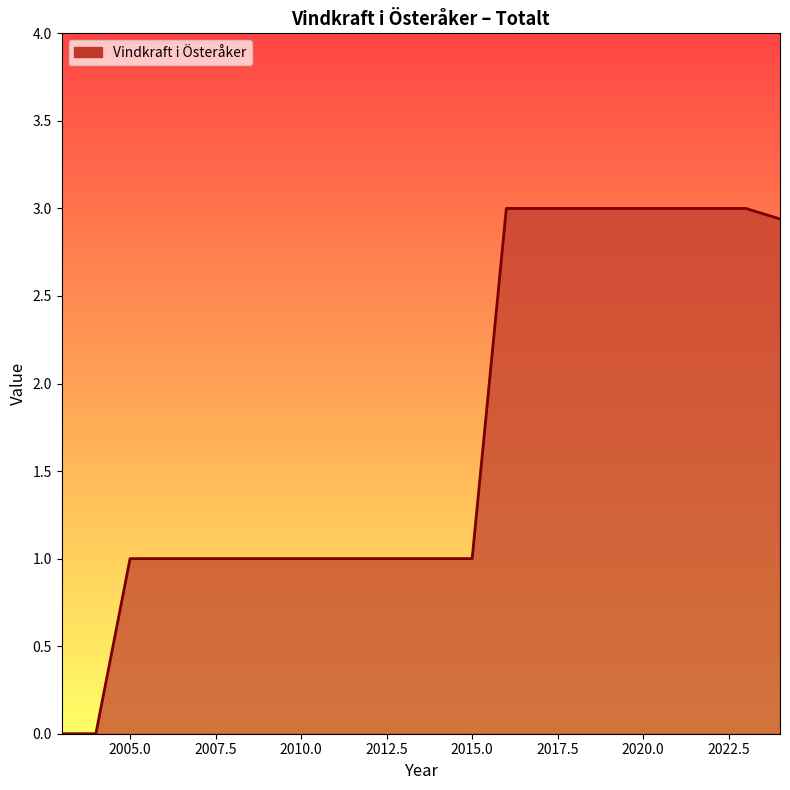

The value at 2005.0 is 0.2. True or false?

False